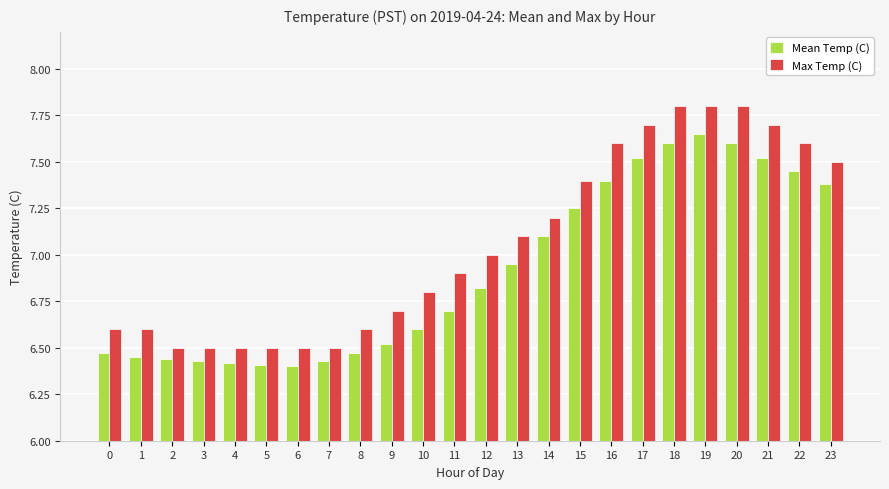

Which series has the largest total across all categories?

Max Temp (C)